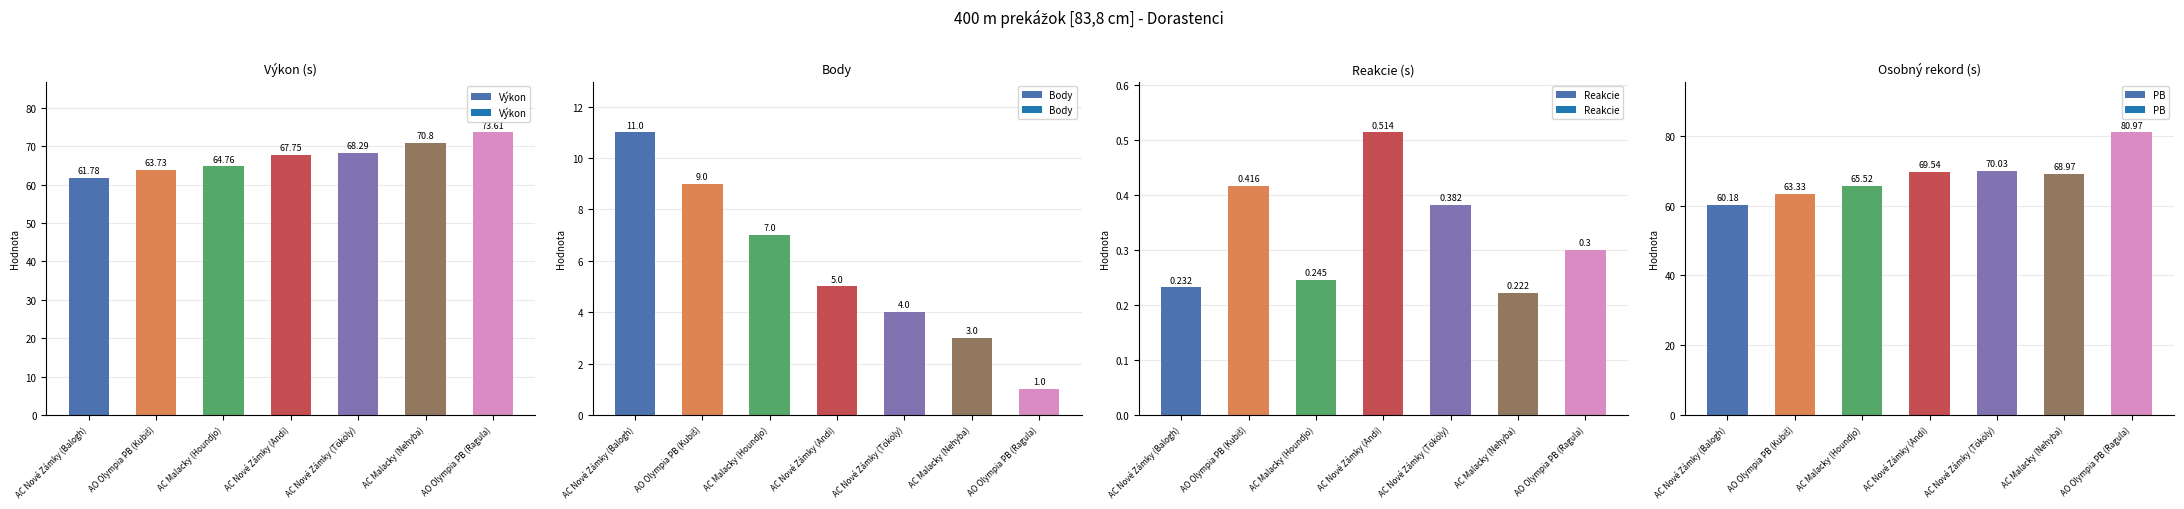

Which has a higher value, AO Olympia PB (Kubiš) or AC Malacky (Nehyba)?

AC Malacky (Nehyba)